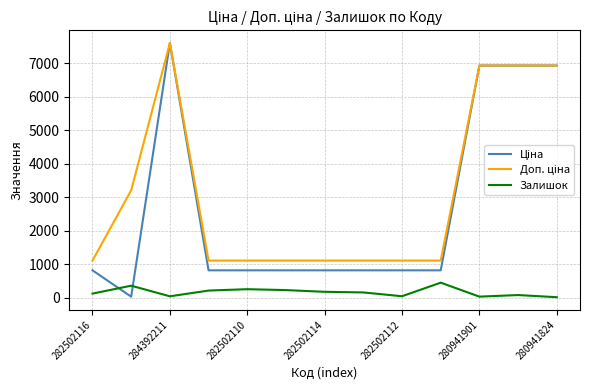

What is the maximum value shown in the chart?

7596.5